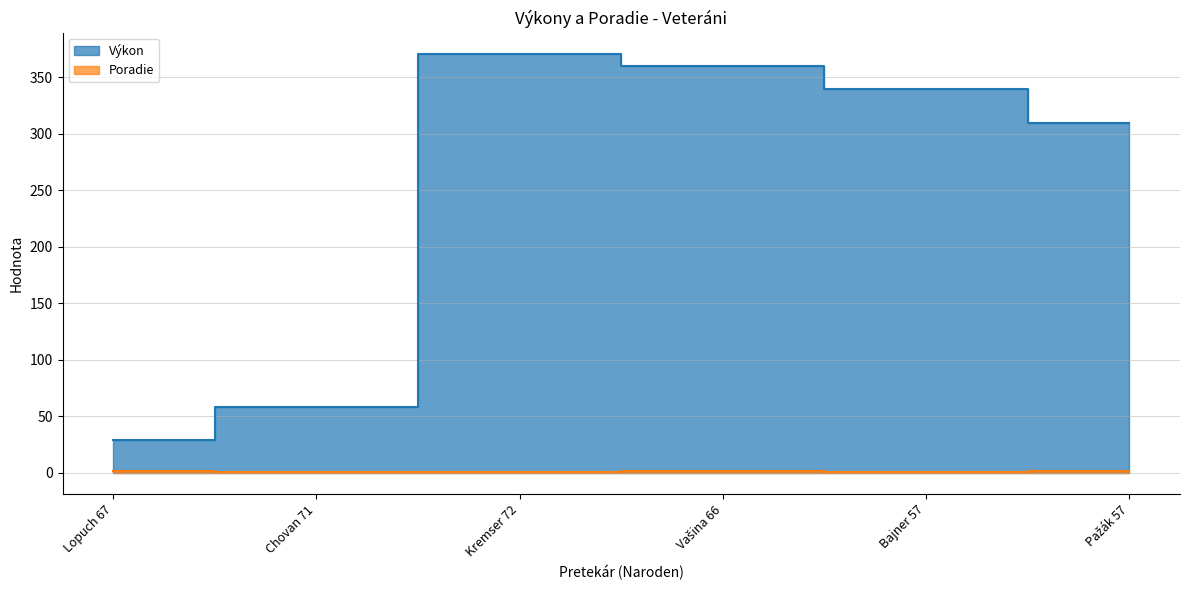

How many values in the Výkon series exceed 340?

2